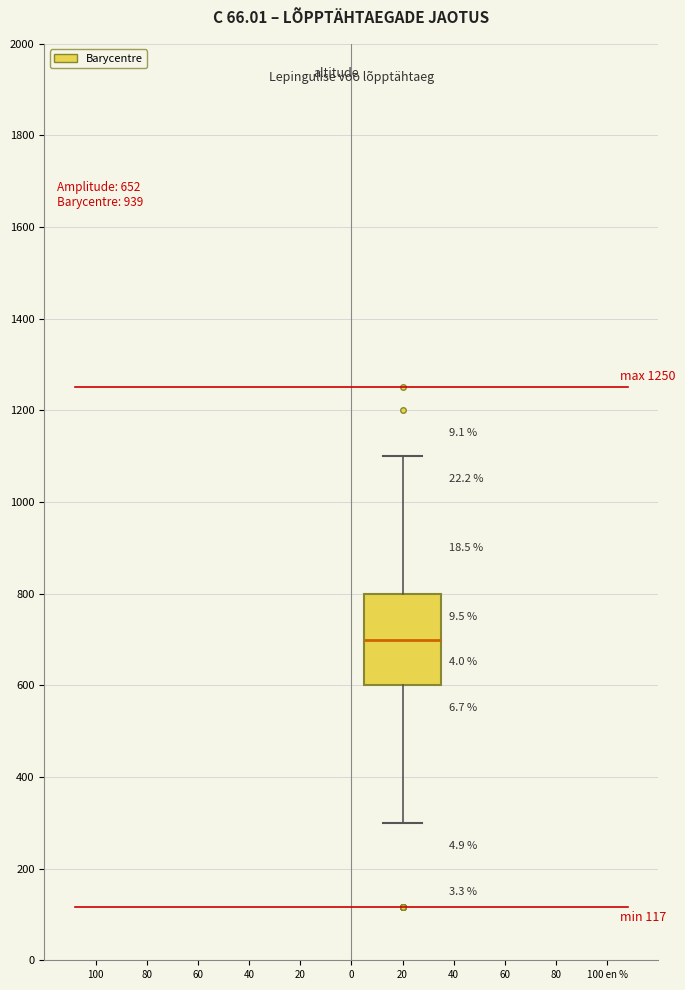

Where does the median line of the box at x = 20 sit on the y-axis? The values are not printed on the chart, so give them approximately, as read against the axis.

700